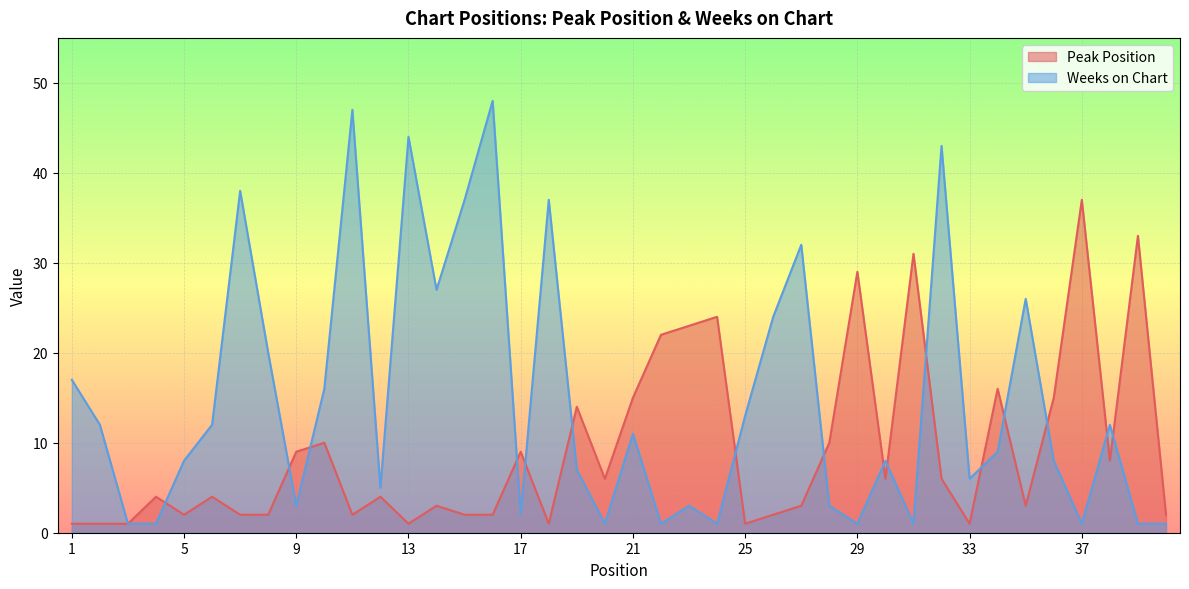

Reading right to left, list all the values displayed in this chart.

Peak Position: 40=2	39=33	38=8	37=37	36=15	35=3	34=16	33=1	32=6	31=31	30=6	29=29	28=10	27=3	26=2	25=1	24=24	23=23	22=22	21=15	20=6	19=14	18=1	17=9	16=2	15=2	14=3	13=1	12=4	11=2	10=10	9=9	8=2	7=2	6=4	5=2	4=4	3=1	2=1	1=1
Weeks on Chart: 40=1	39=1	38=12	37=1	36=8	35=26	34=9	33=6	32=43	31=1	30=8	29=1	28=3	27=32	26=24	25=13	24=1	23=3	22=1	21=11	20=1	19=7	18=37	17=2	16=48	15=37	14=27	13=44	12=5	11=47	10=16	9=3	8=20	7=38	6=12	5=8	4=1	3=1	2=12	1=17